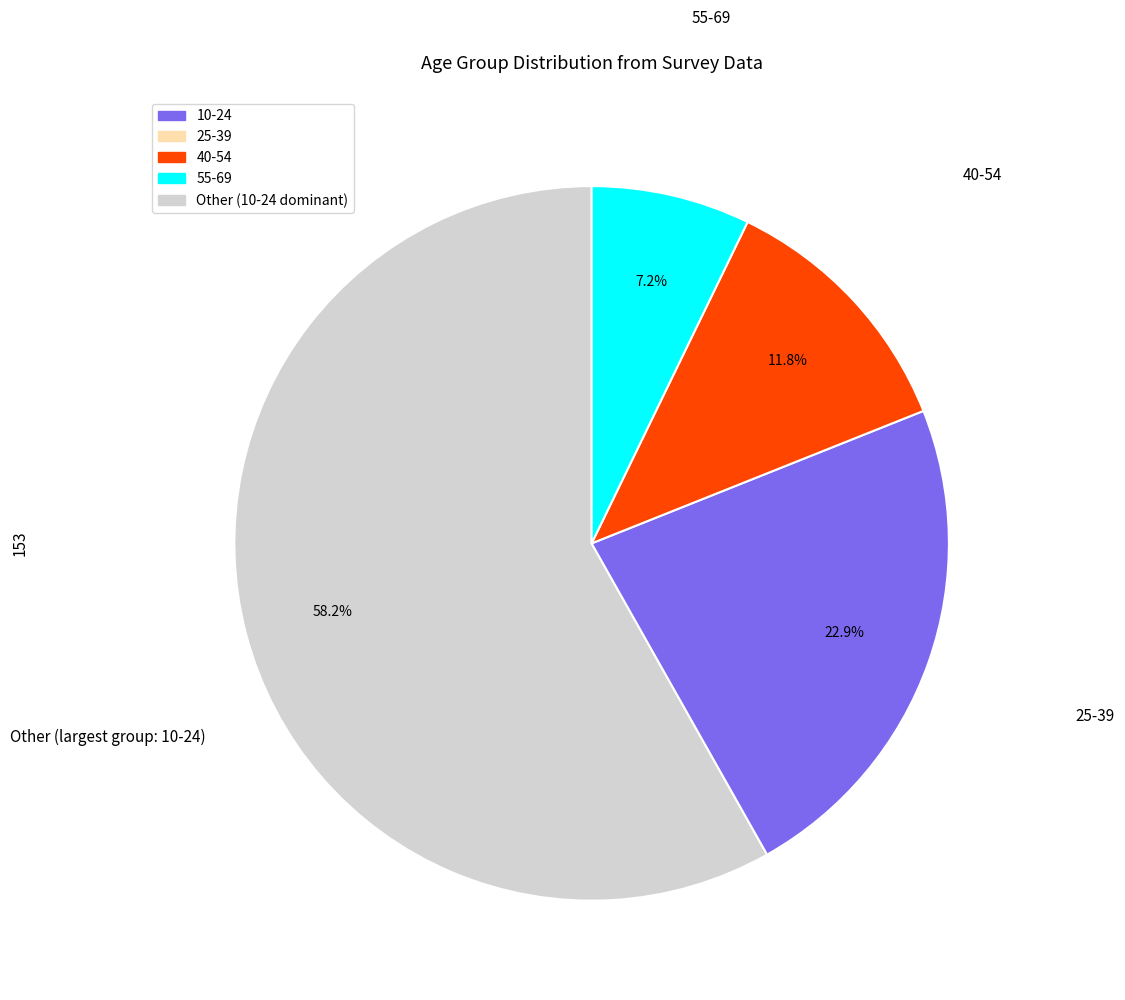

Is there any slice that represents more than half of the pie?

Yes